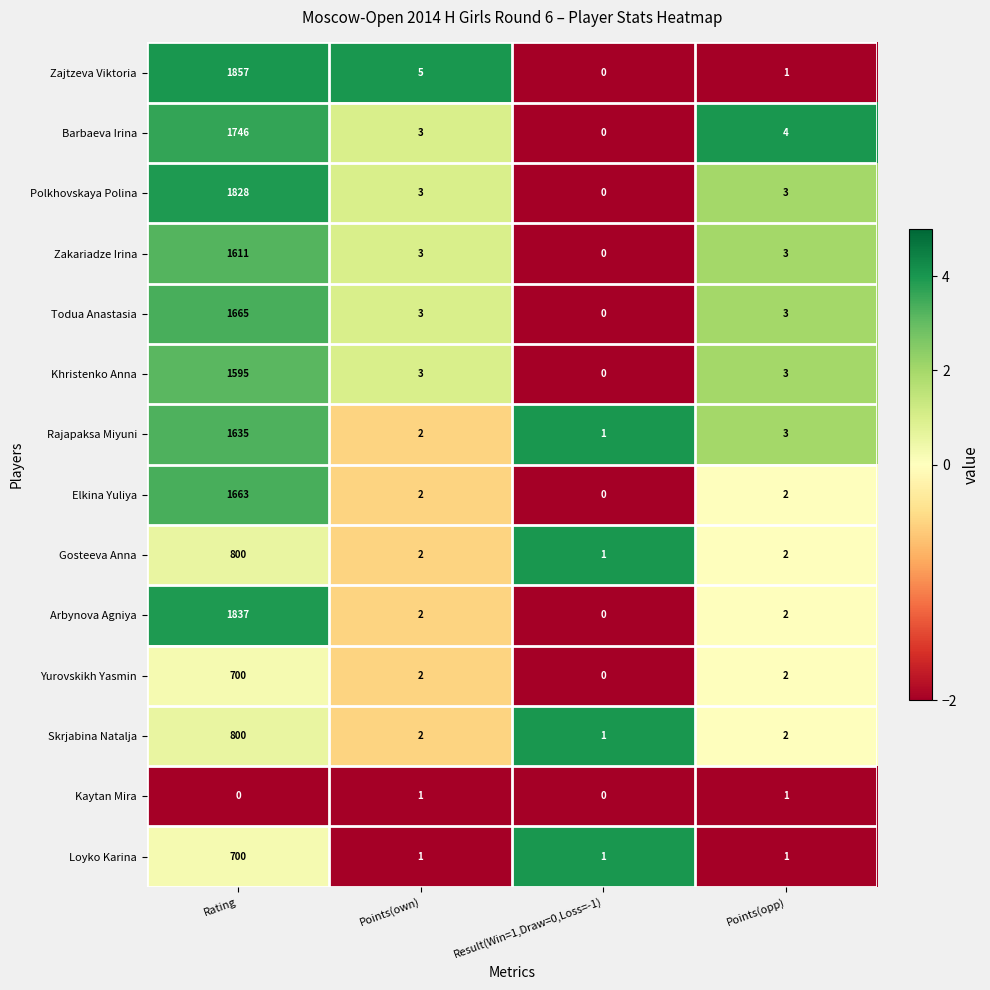

At how many categories does at least one series exceed 3?

3